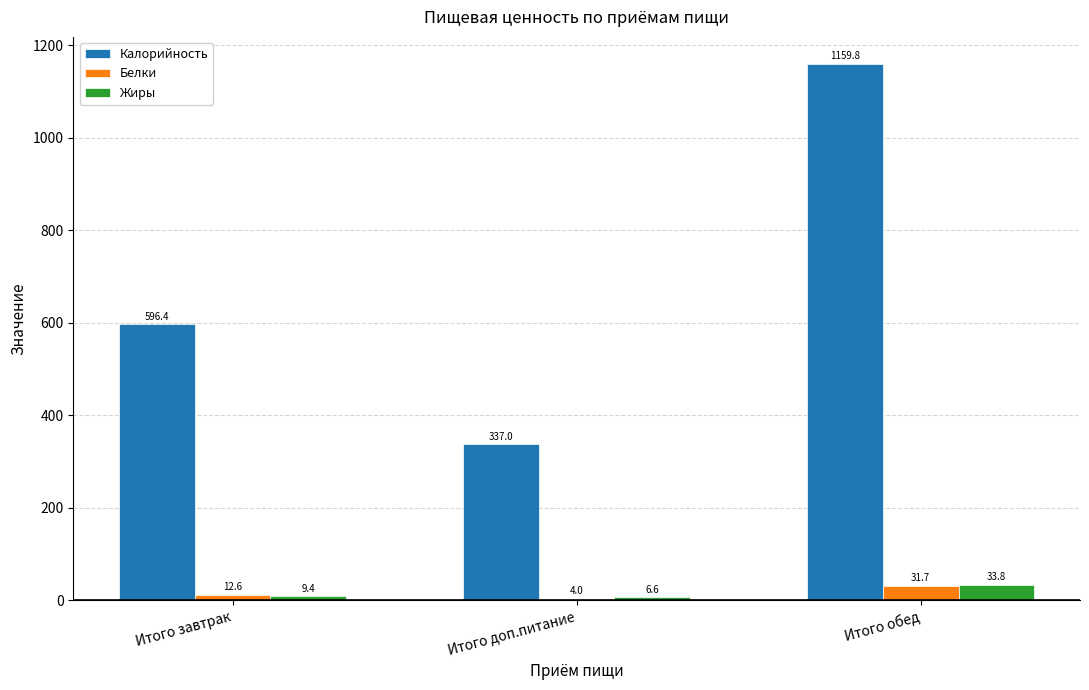

True or false: Калорийность has a value of 793.1 at Итого завтрак.

False